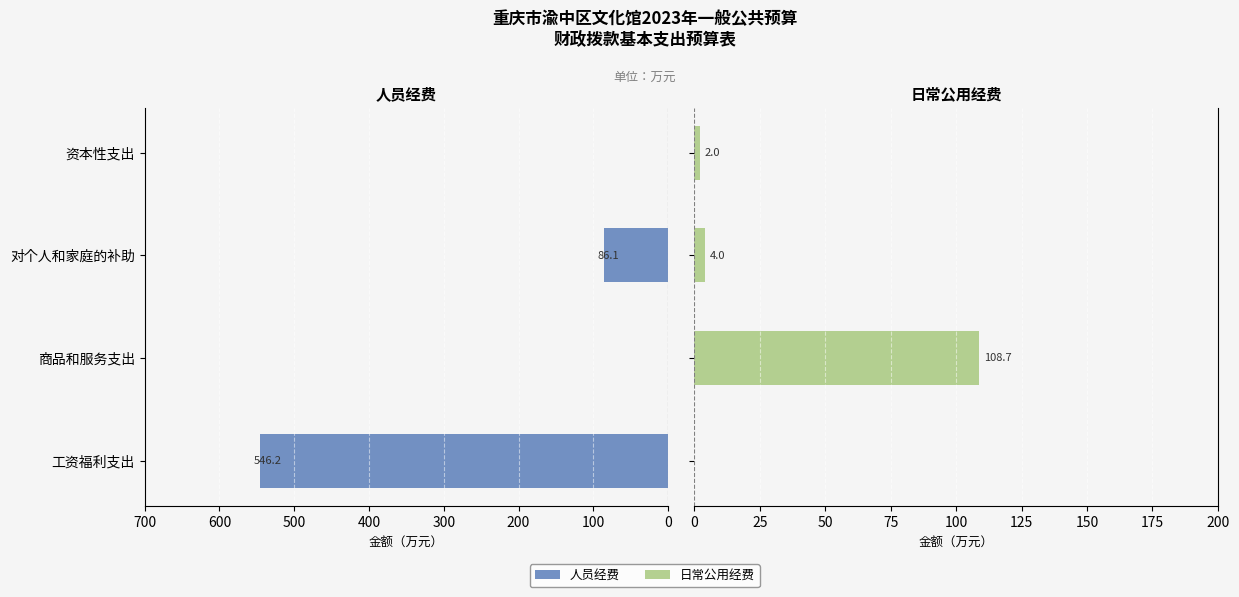

What is the total value across all series at 工资福利支出?

546.2